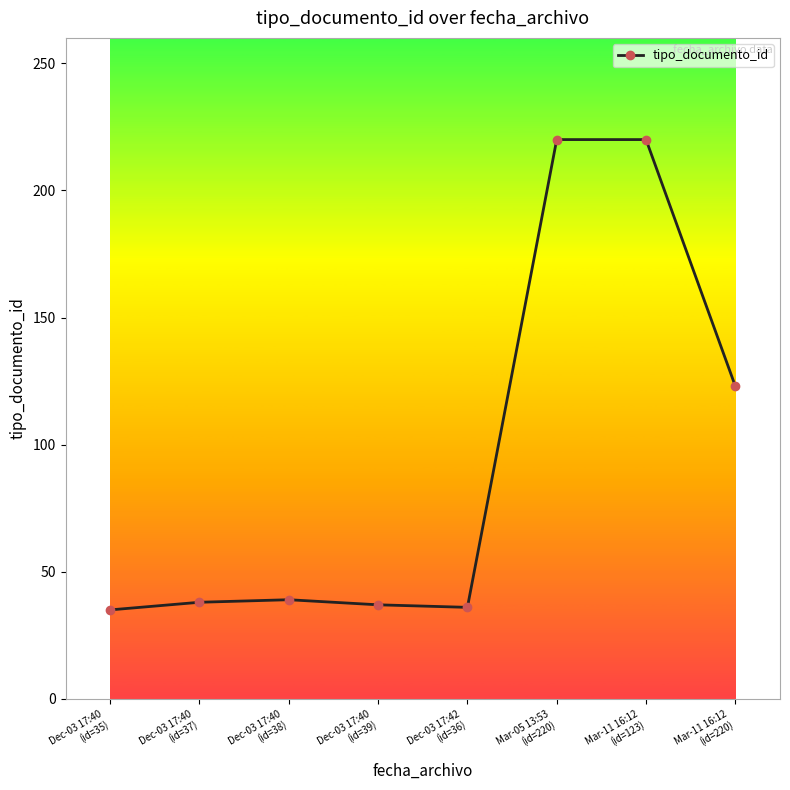

True or false: there are more than 0 points higher than both neighbors.

True